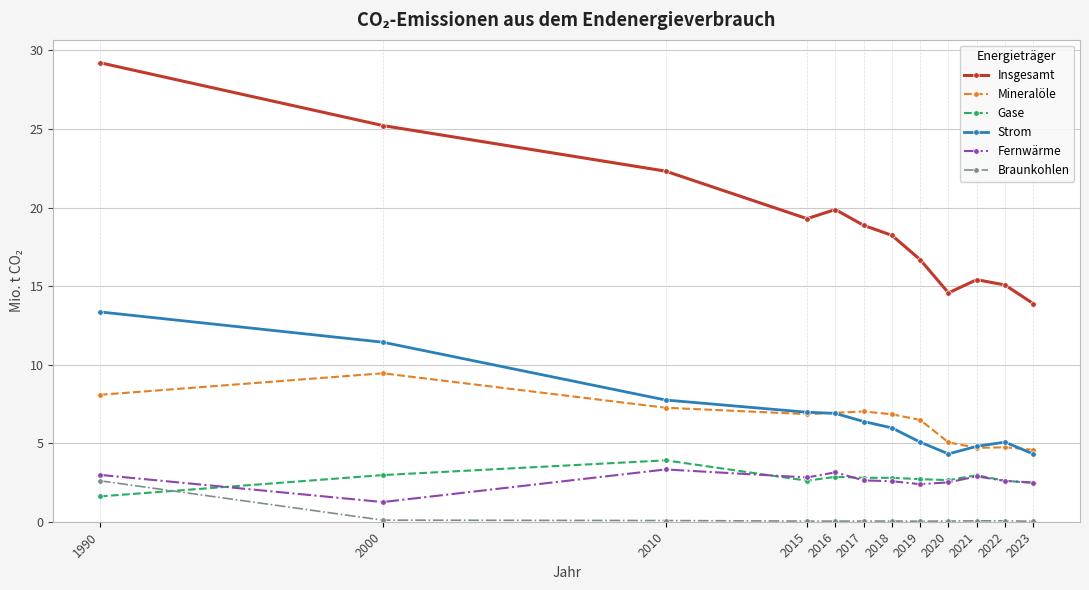

What is the value of the Strom point at the 2nd from the left?

11.4